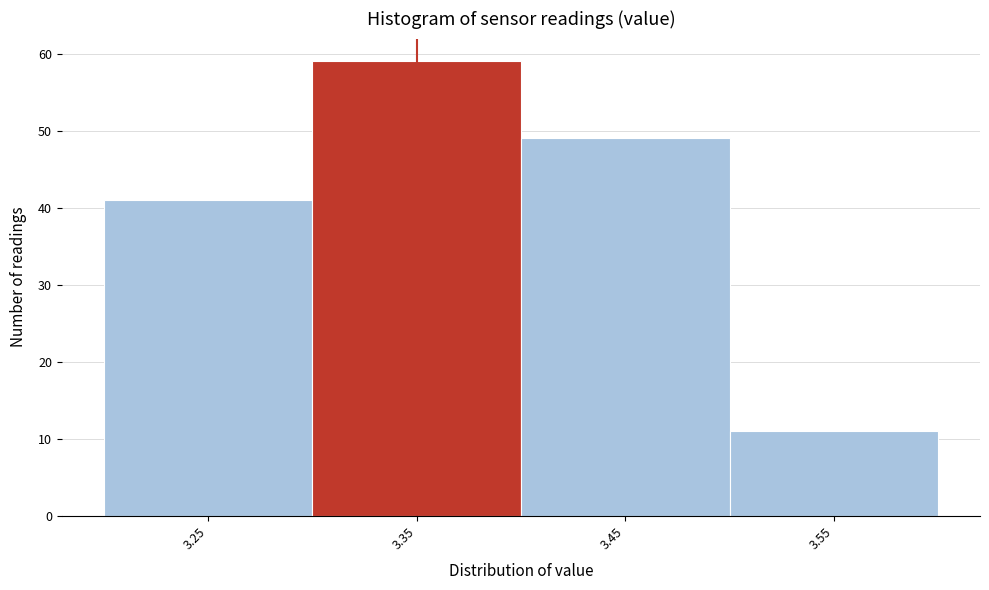

Reading left to right, what are all the values shown in this chart?

41	59	49	11